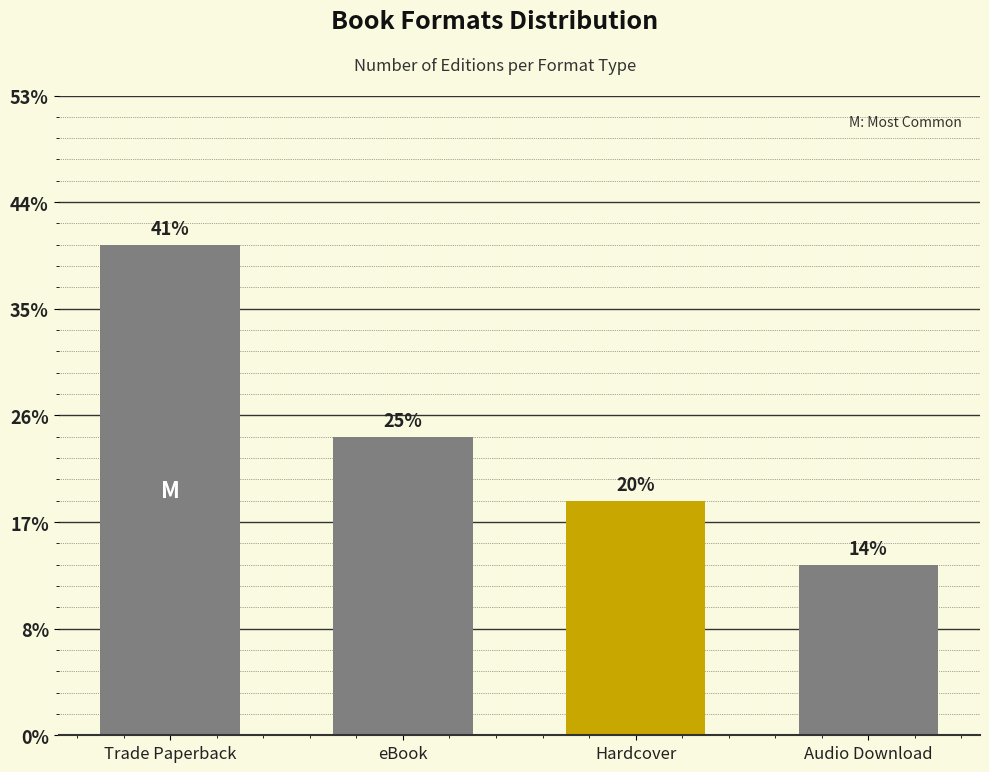

Does the chart contain any negative values?

No